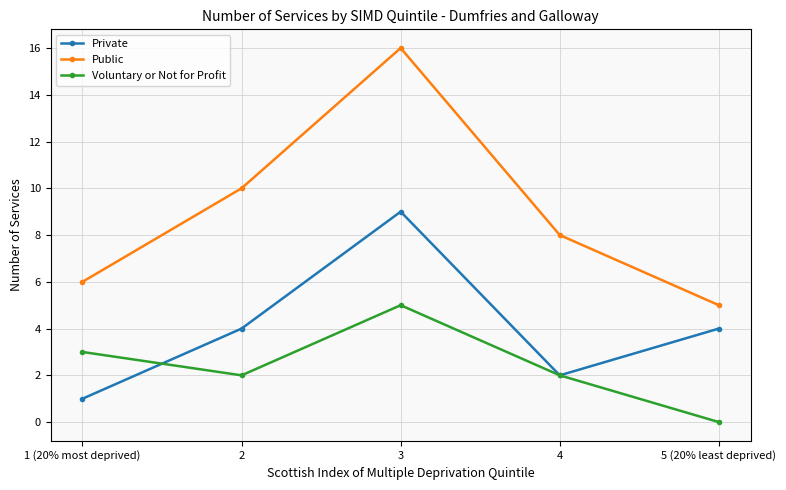

What is the sum of all Public values?

45